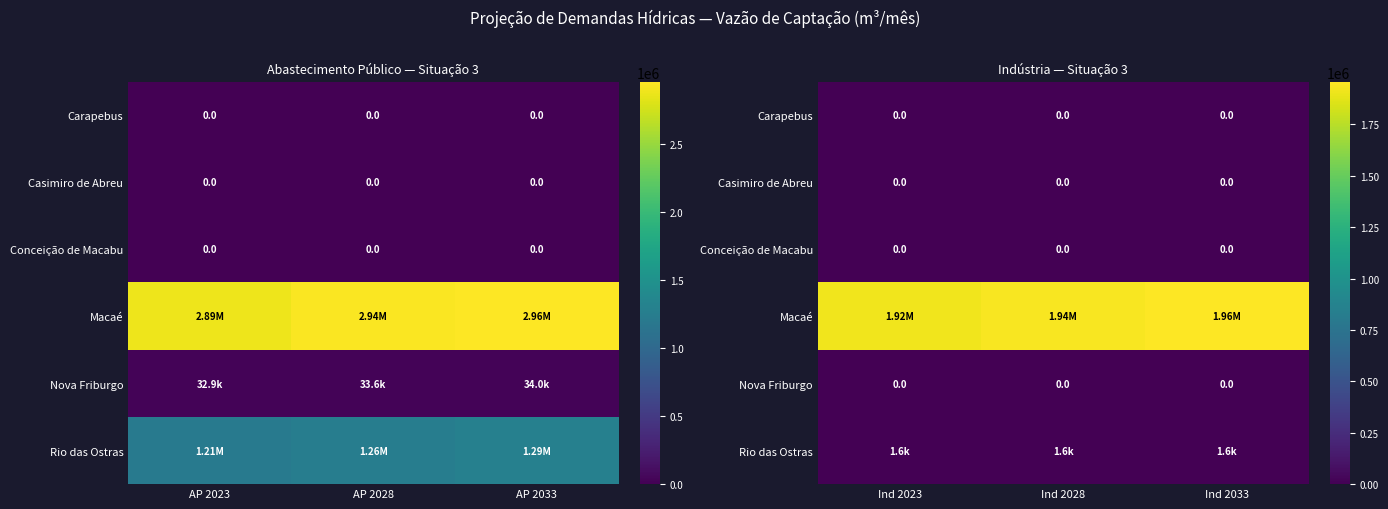

Is the value of Macaé at Ind 2028 greater than the value of Conceição de Macabu at Ind 2023?

Yes